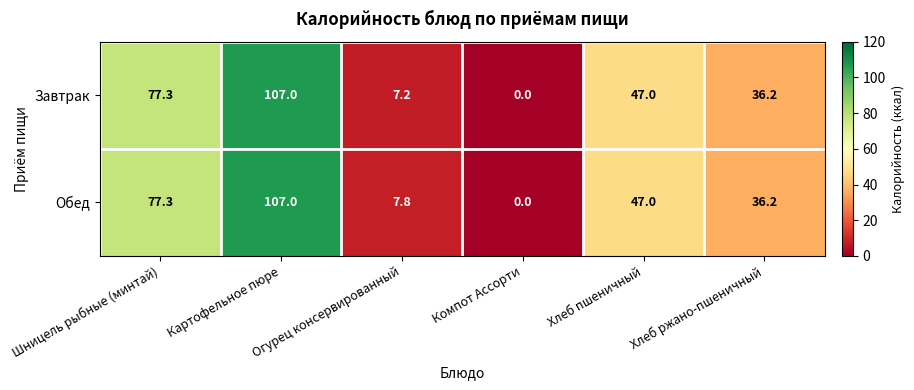

Which category has the highest value across all series?

Картофельное пюре